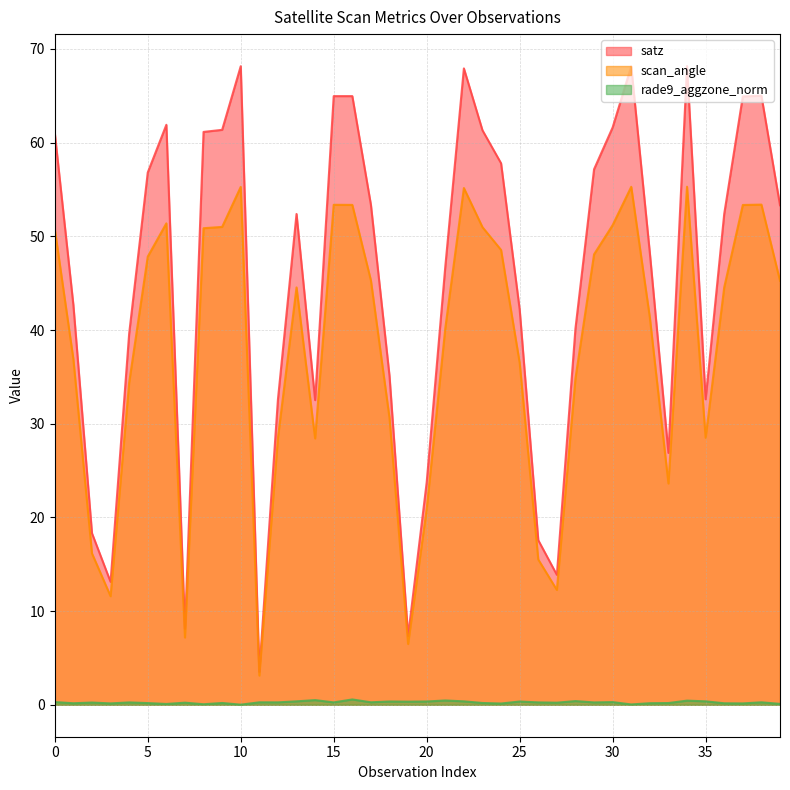

What is the value of the satz point at the 11th from the left?

68.2